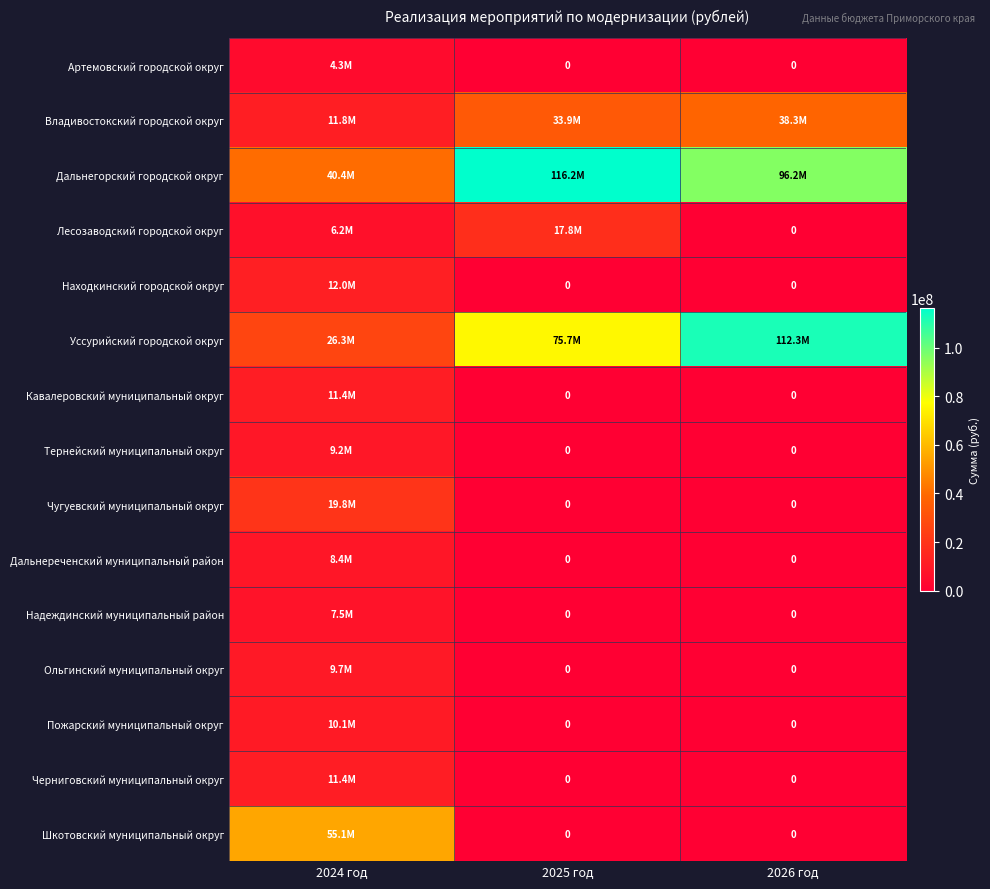

Rank the series by their maximum value, from lowest to highest.

Артемовский городской округ, Надеждинский муниципальный район, Дальнереченский муниципальный район, Тернейский муниципальный округ, Ольгинский муниципальный округ, Пожарский муниципальный округ, Черниговский муниципальный округ, Кавалеровский муниципальный округ, Находкинский городской округ, Лесозаводский городской округ, Чугуевский муниципальный округ, Владивостокский городской округ, Шкотовский муниципальный округ, Уссурийский городской округ, Дальнегорский городской округ